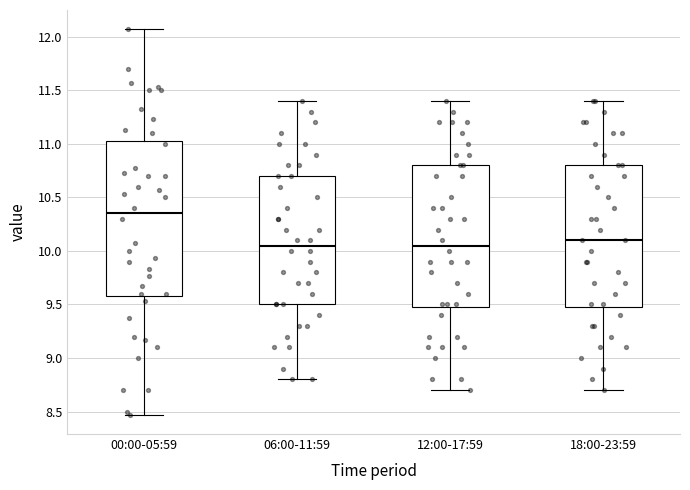

Where does the upper whisker of the box for 18:00-23:59 end on the y-axis? The values are not printed on the chart, so give them approximately, as read against the axis.

11.40